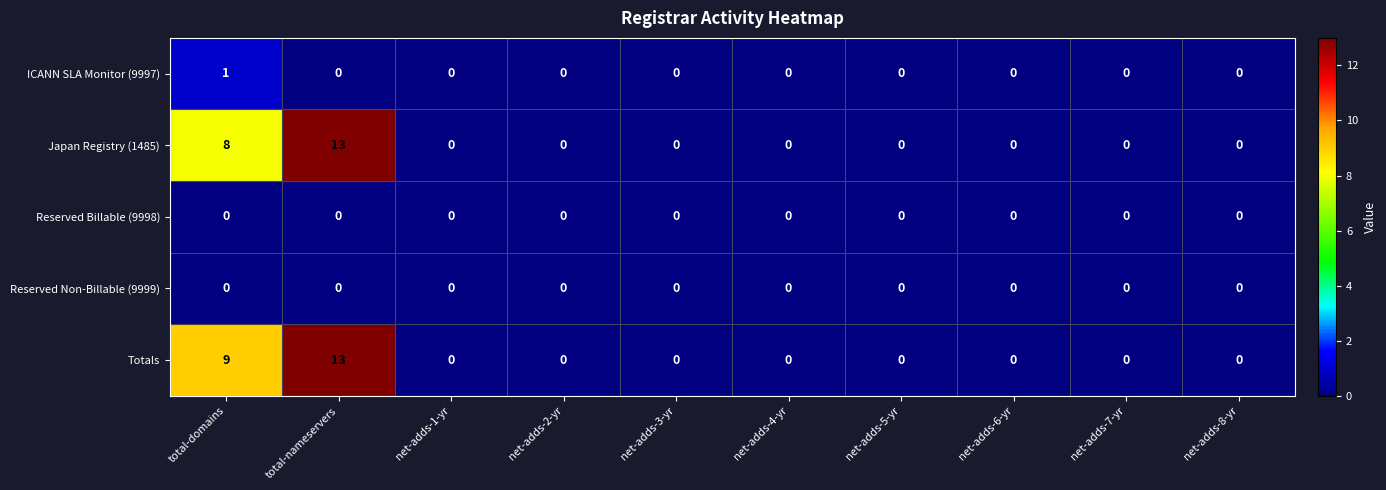

Count the number of categories in the chart.

10